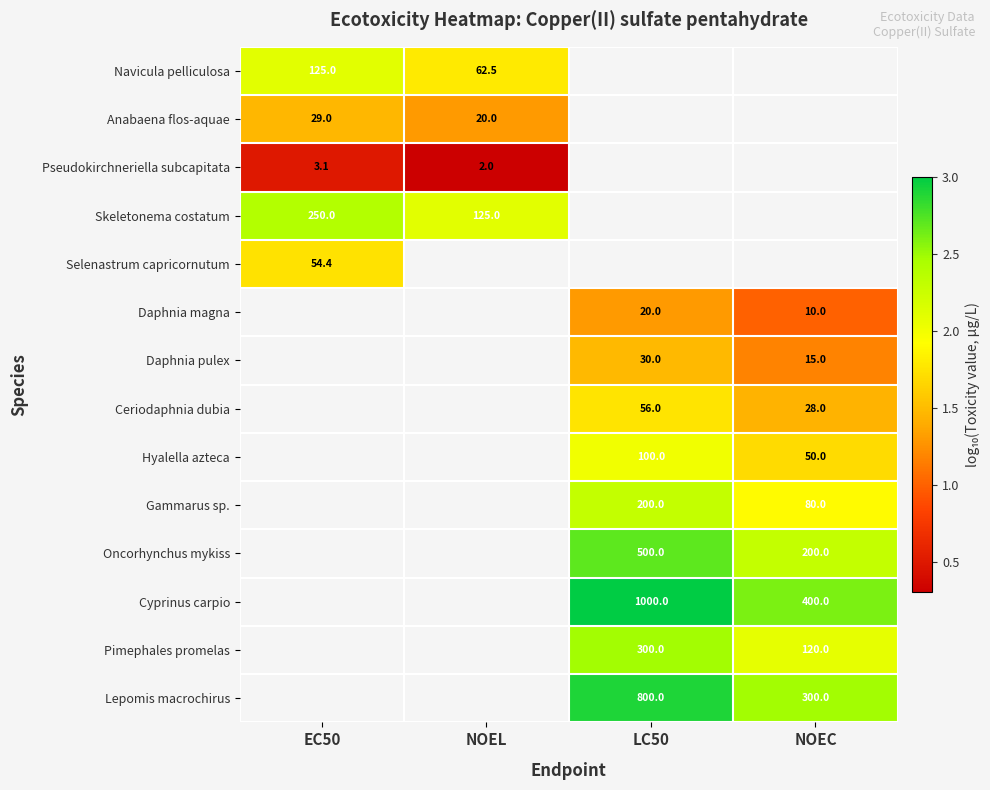

How many distinct data groups are displayed?

14